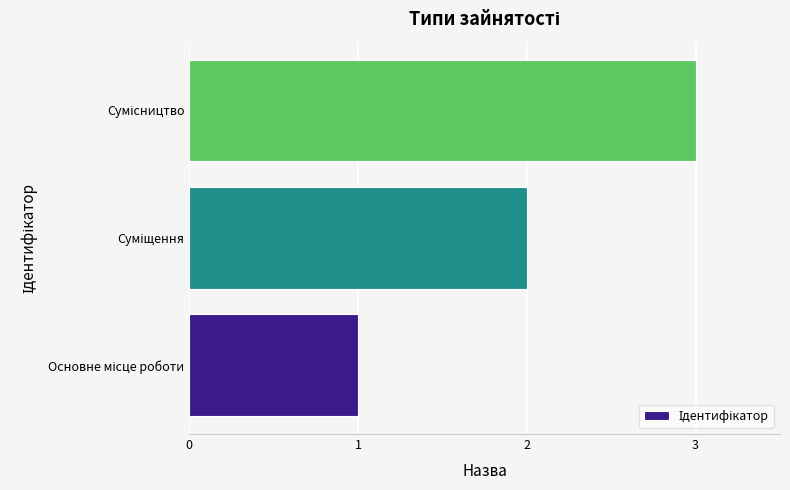

What is the maximum value shown in the chart?

3